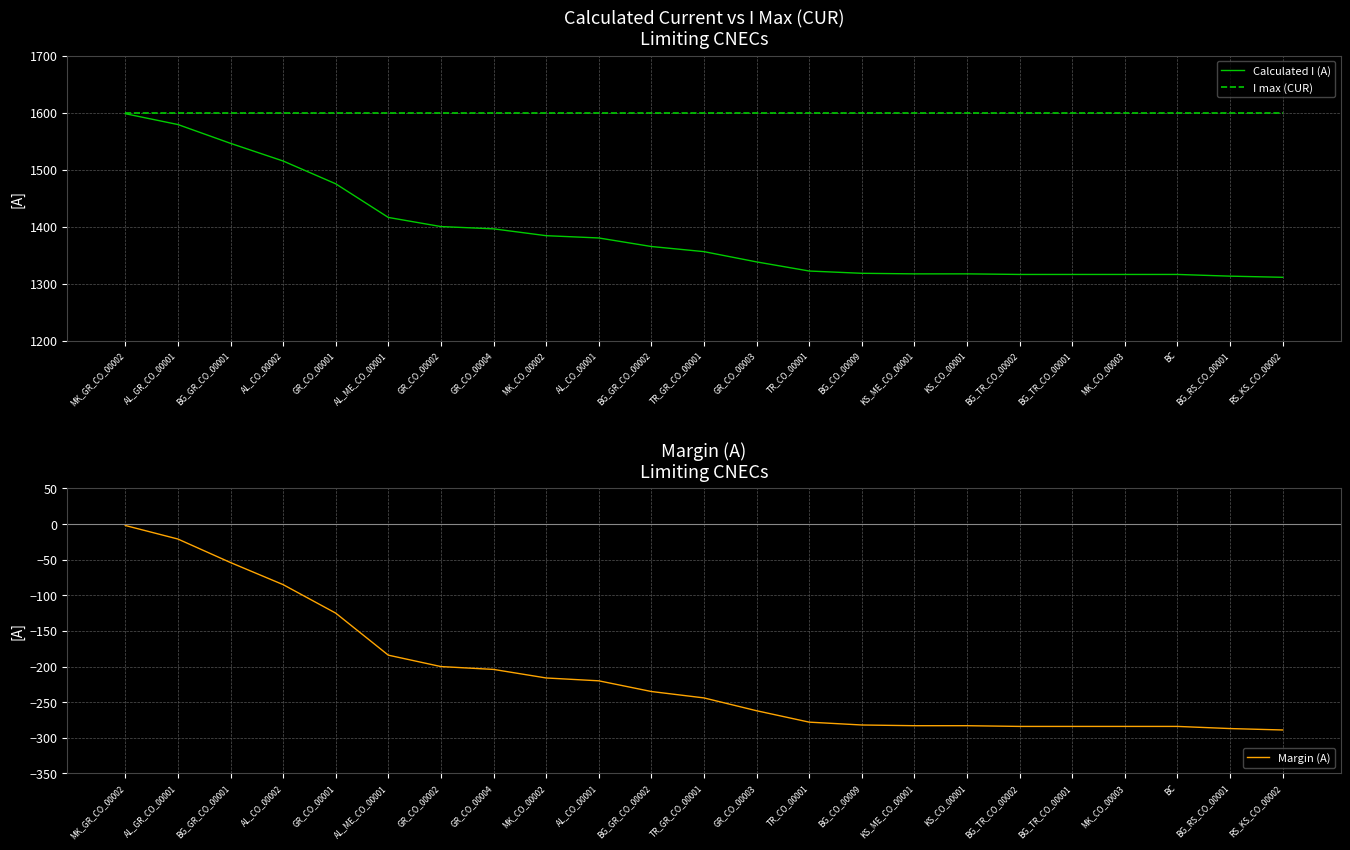

How many values in the Margin (A) series are below -244?

11